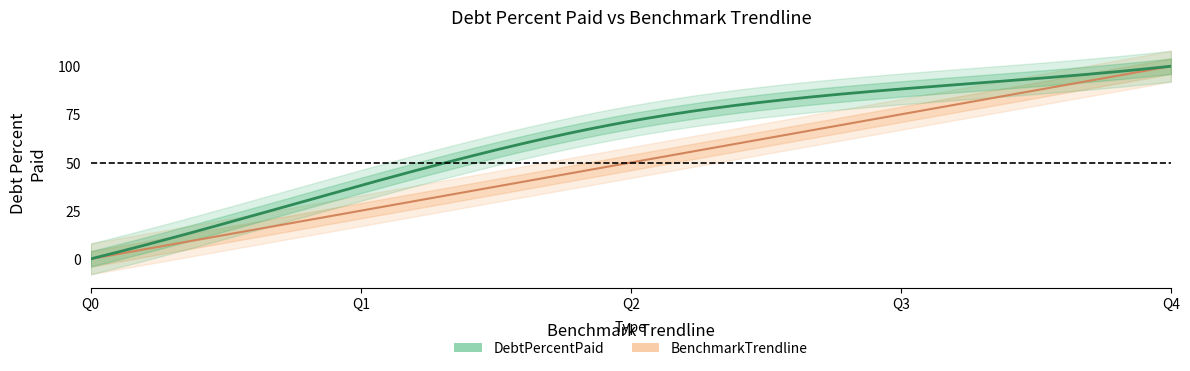

What is the spread (max minus min) of values at Q3?

13.2